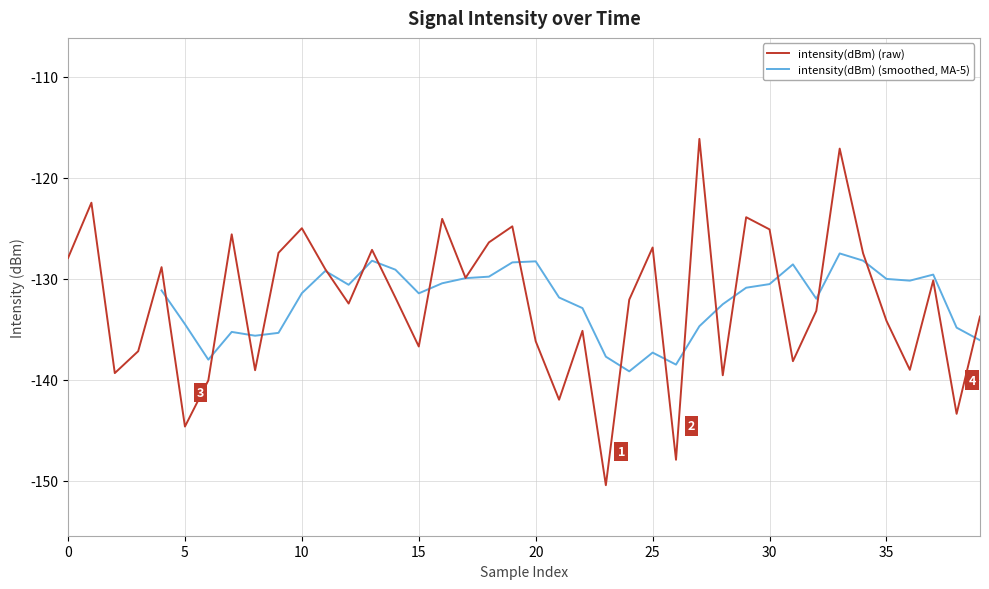

How many interior local valleys (lower than both neighbors) does the data have?

13